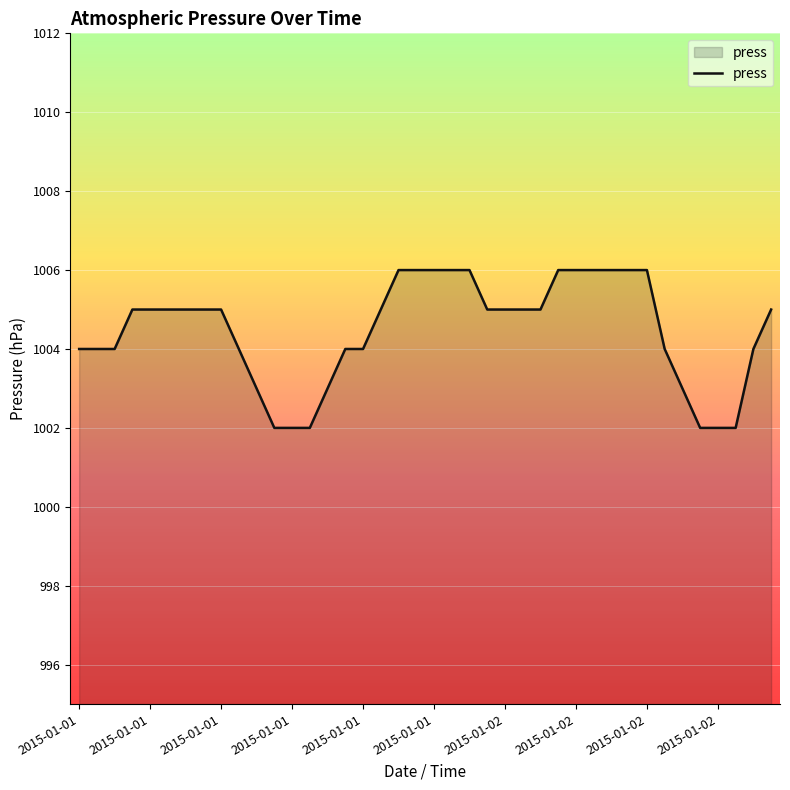

What is the difference between the maximum and minimum values?

4